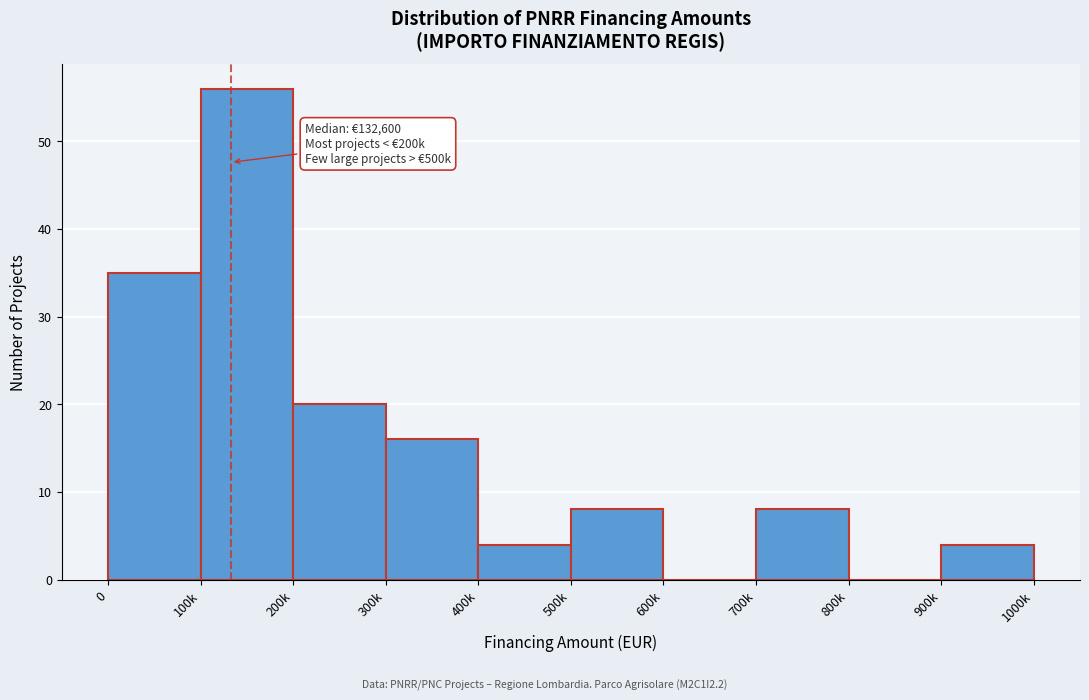

Reading right to left, extract all data points from this chart.

900k=4	800k=0	700k=8	600k=0	500k=8	400k=4	300k=16	200k=20	100k=56	0=35